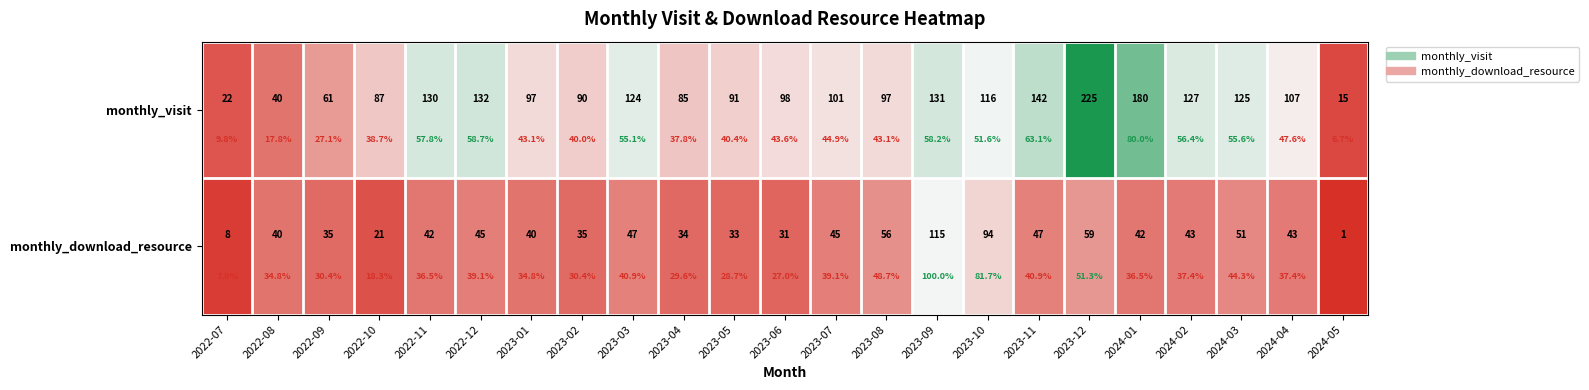

Which series has the widest spread of values?

monthly_visit